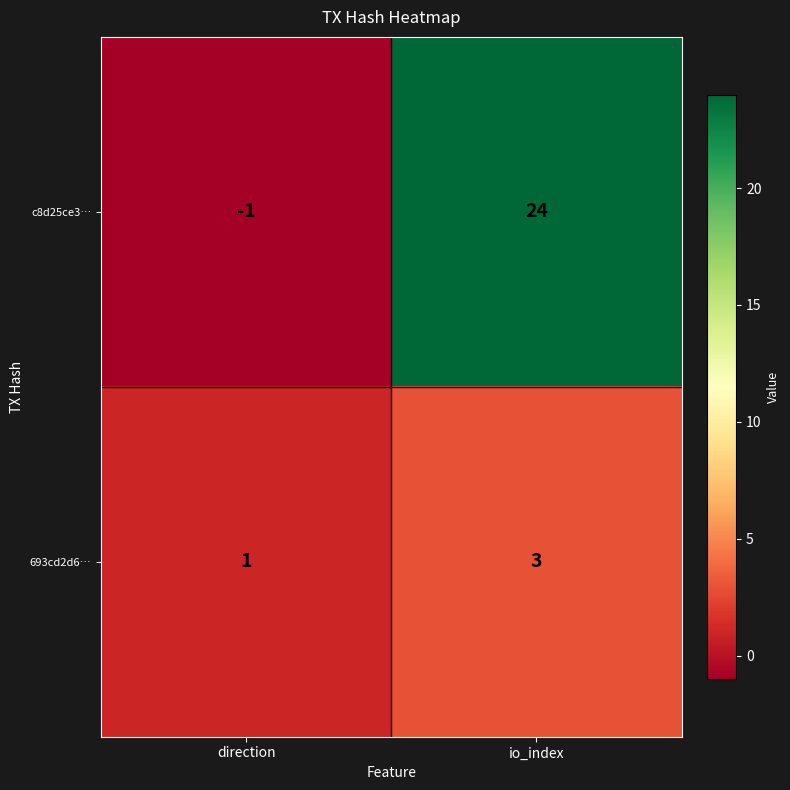

What is the total value across all series at io_index?

27